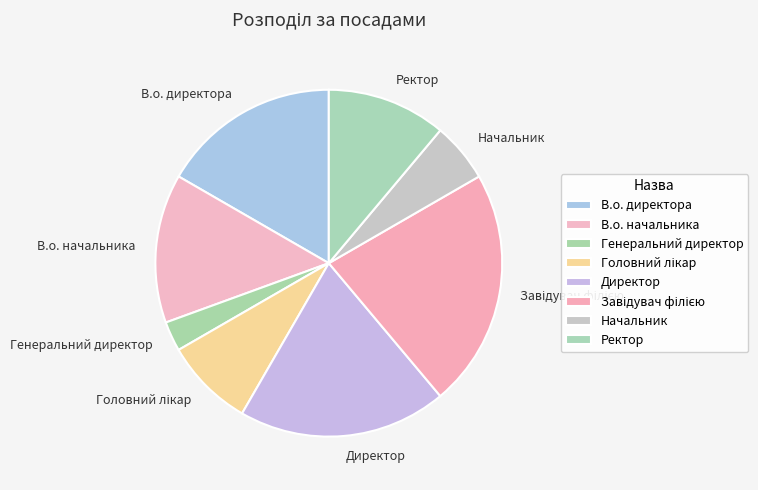

True or false: В.о. директора accounts for 11% of the total.

False